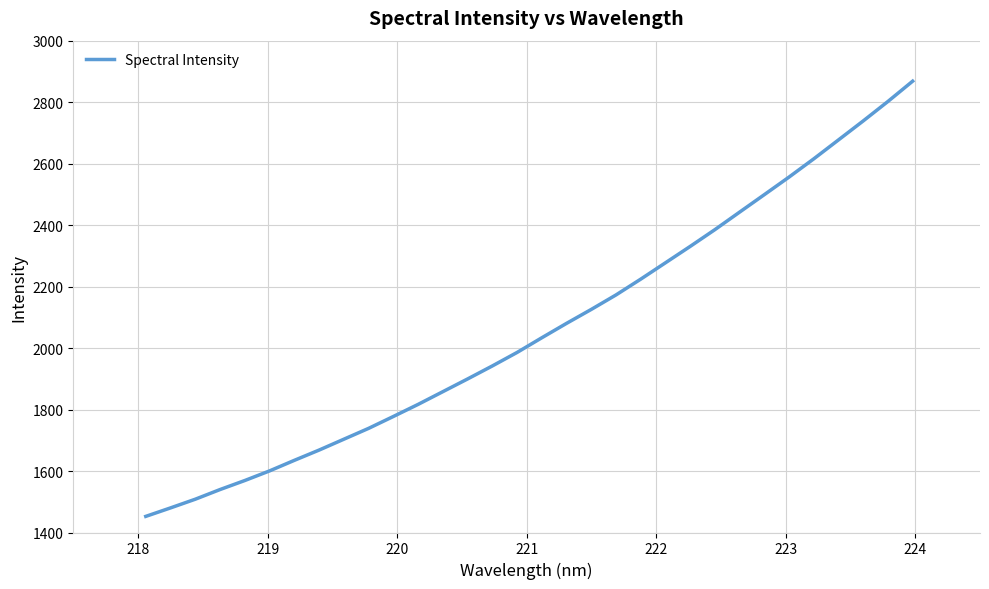

What is the maximum value shown in the chart?

2868.3